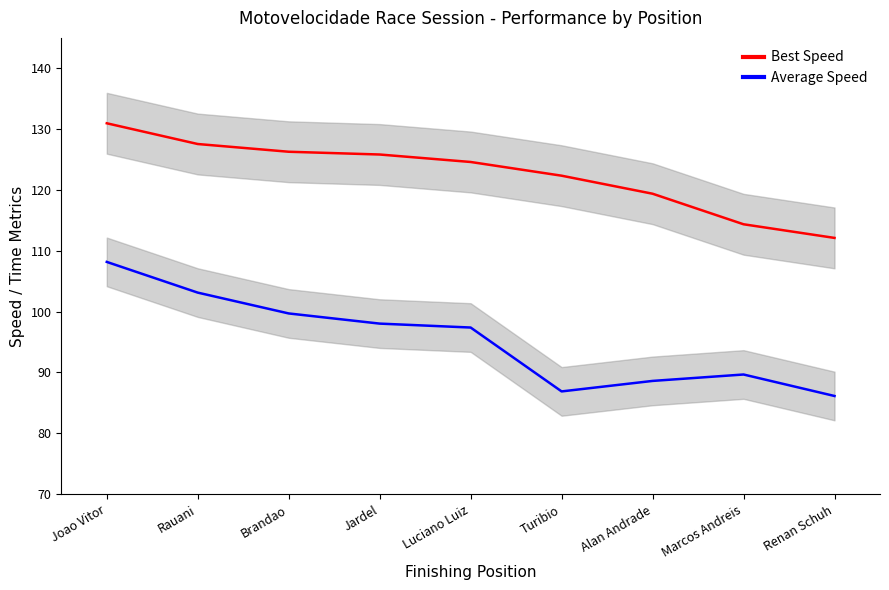

What is the label of the 9th point from the right?

Joao Vitor